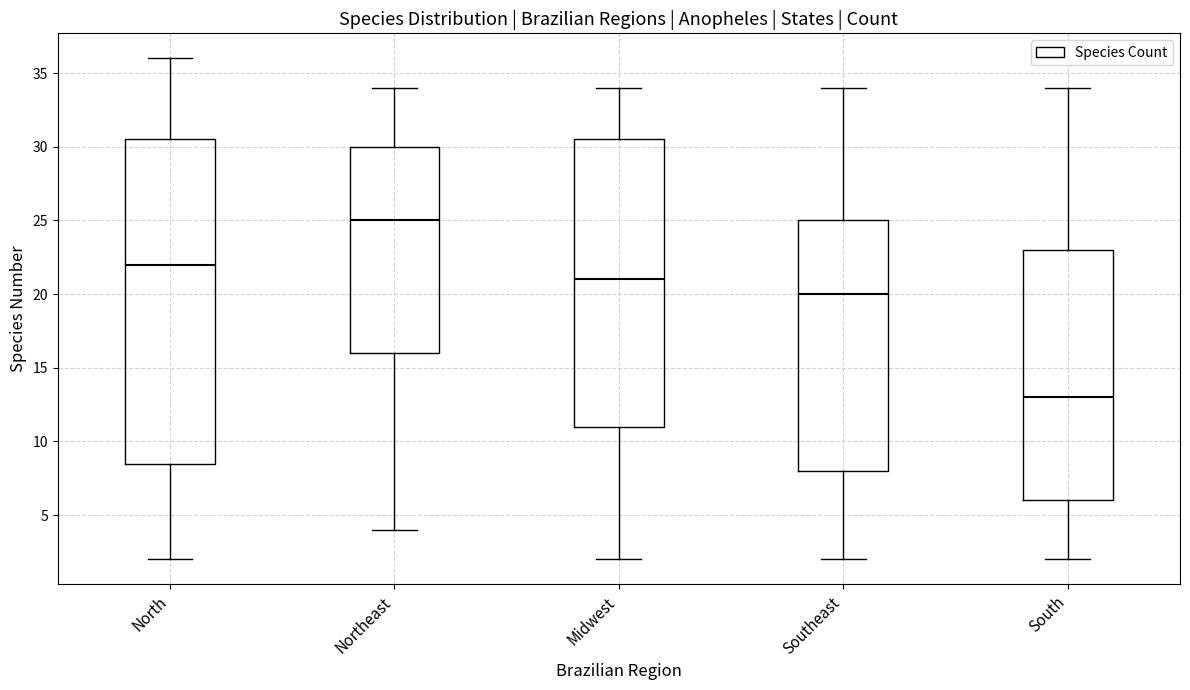

Reading left to right, read every box against the y-axis: the position of its median line, the range the box covers, and the ends of its whiskers. The values are not printed on the chart, so give them approximately, as read against the axis.

North: median 22.0, box 8.5 to 30.5, whiskers 2.0 to 36.0
Northeast: median 25.0, box 16.0 to 30.0, whiskers 4.0 to 34.0
Midwest: median 21.0, box 11.0 to 30.5, whiskers 2.0 to 34.0
Southeast: median 20.0, box 8.0 to 25.0, whiskers 2.0 to 34.0
South: median 13.0, box 6.0 to 23.0, whiskers 2.0 to 34.0